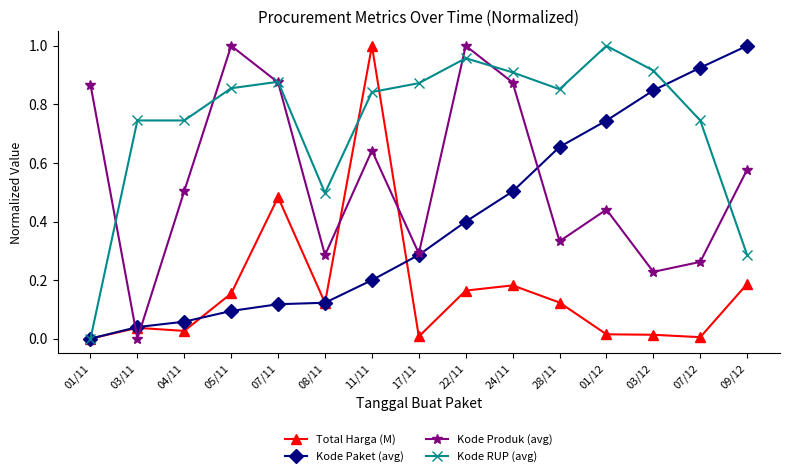

What is the label of the 9th point from the right?

11/11